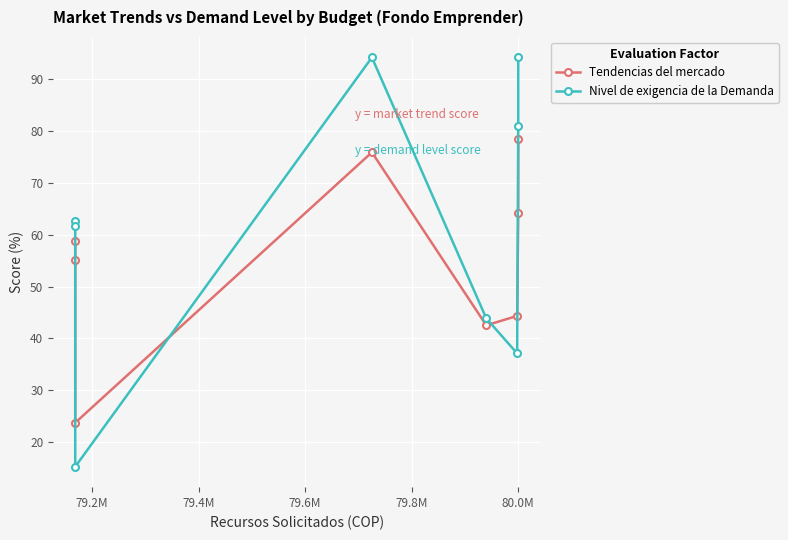

Rank the series at 79.6M from lowest to highest value.

Tendencias del mercado, Nivel de exigencia de la Demanda